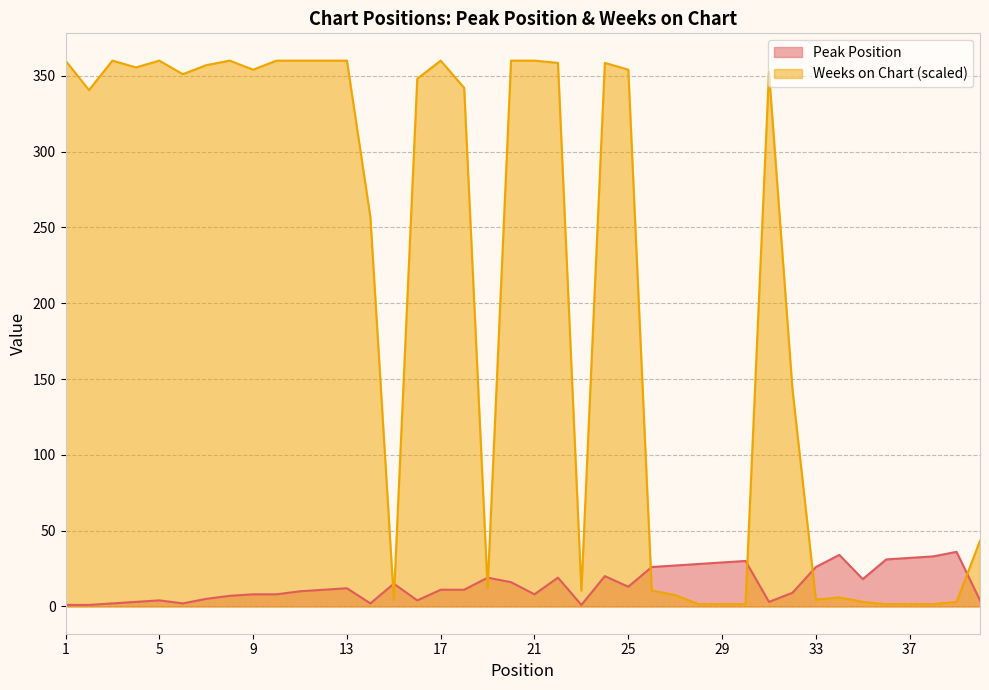

The Weeks on Chart series shows 612.4 at 5. True or false?

False